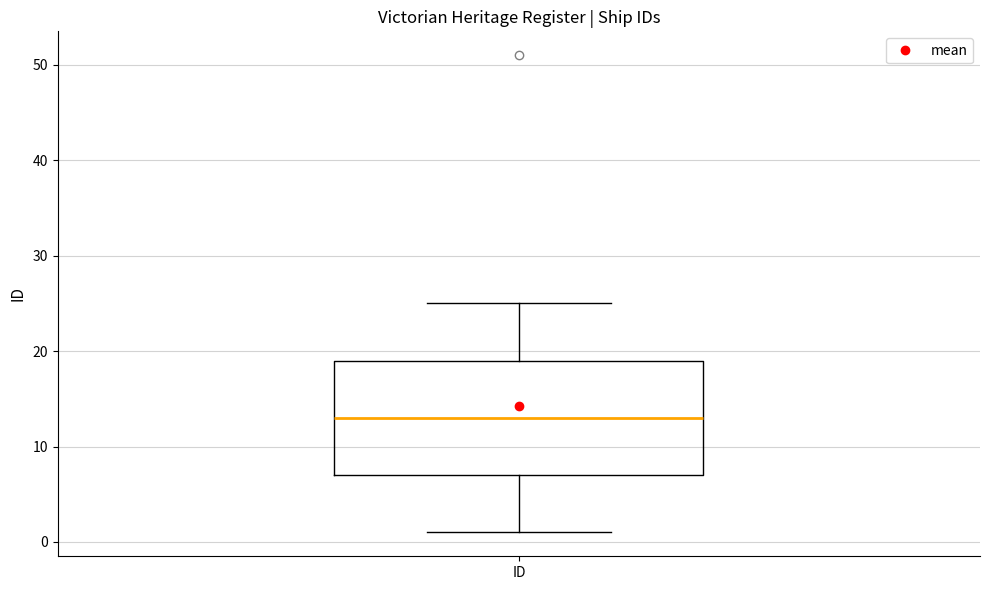

Read this box plot against the y-axis: the position of the median line, the range covered by the box, and the ends of both whiskers. The values are not printed on the chart, so give them approximately, as read against the axis.

median 13, box 7 to 19, whiskers 1 to 25